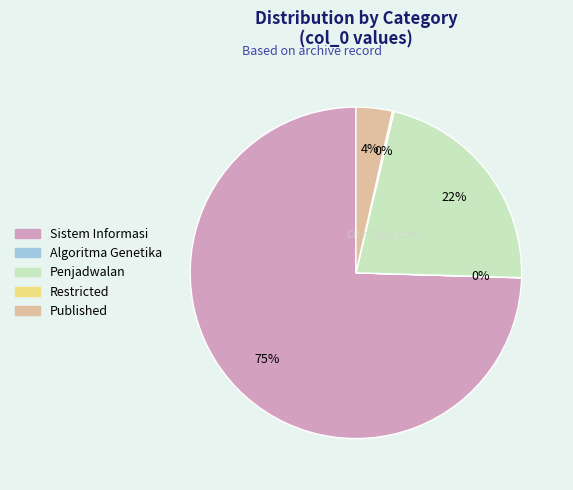

Is it true that Sistem Informasi is 75% of the pie?

True